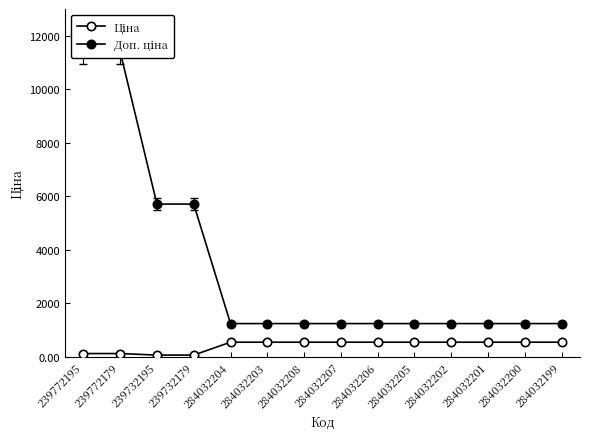

Rank the series at 239732195 from lowest to highest value.

Ціна, Доп. ціна